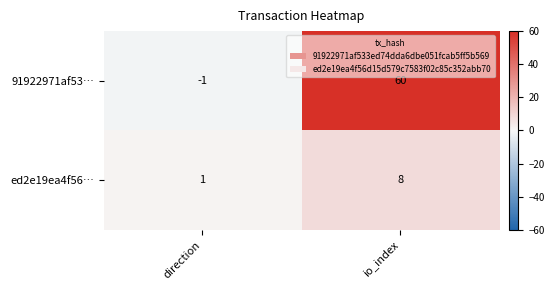

Rank the series by their maximum value, from highest to lowest.

91922971af53…, ed2e19ea4f56…